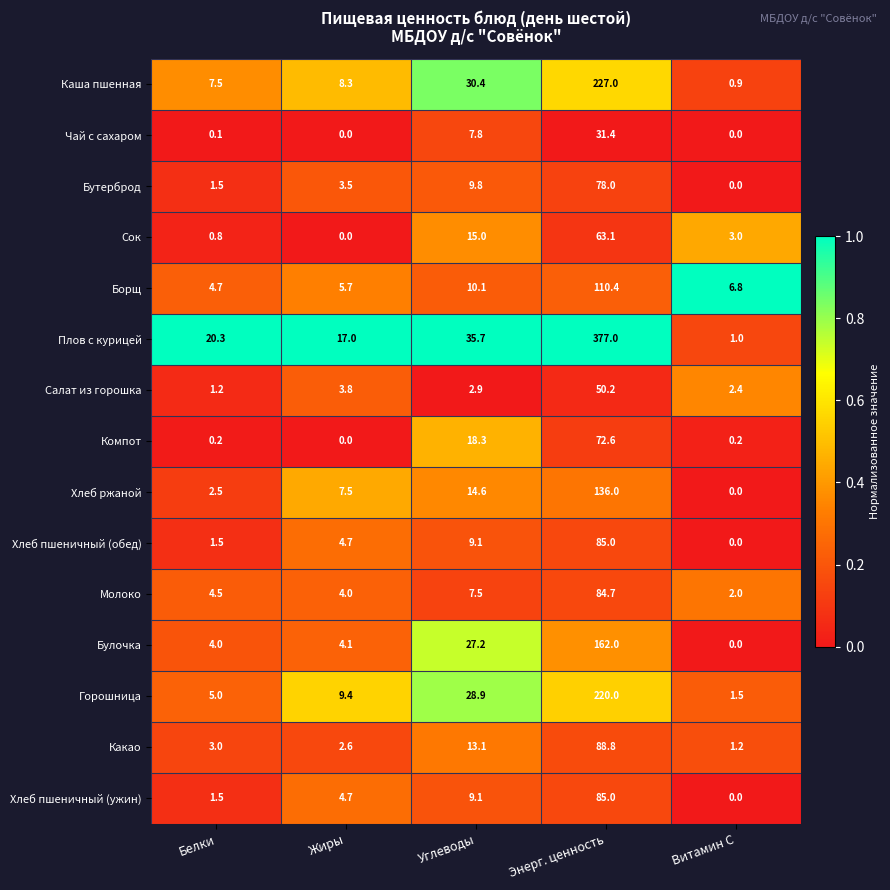

The value of Борщ at Витамин С is 9.7. True or false?

False